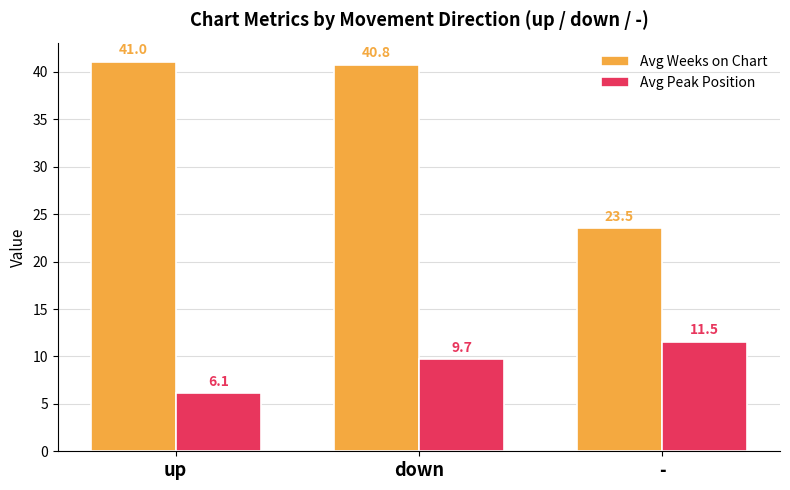

What is the label of the 2nd bar from the right?

down